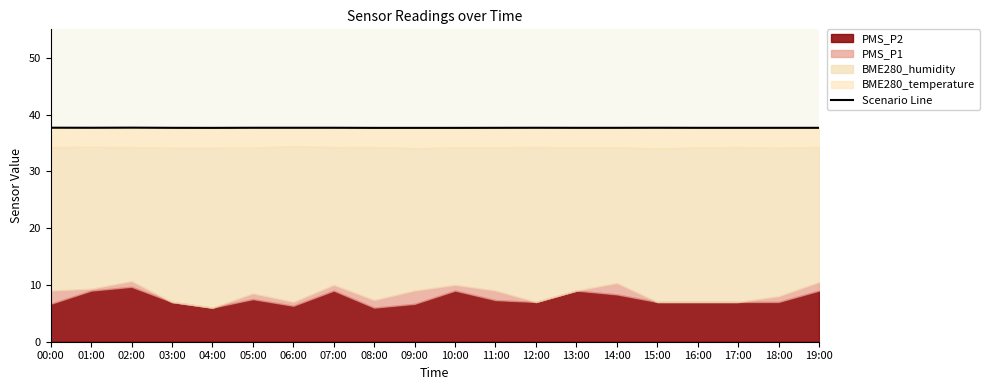

Reading left to right, list all the values displayed in this chart.

37.7	37.7	37.7	37.7	37.6	37.7	37.7	37.7	37.6	37.6	37.6	37.7	37.7	37.7	37.7	37.7	37.7	37.7	37.7	37.7